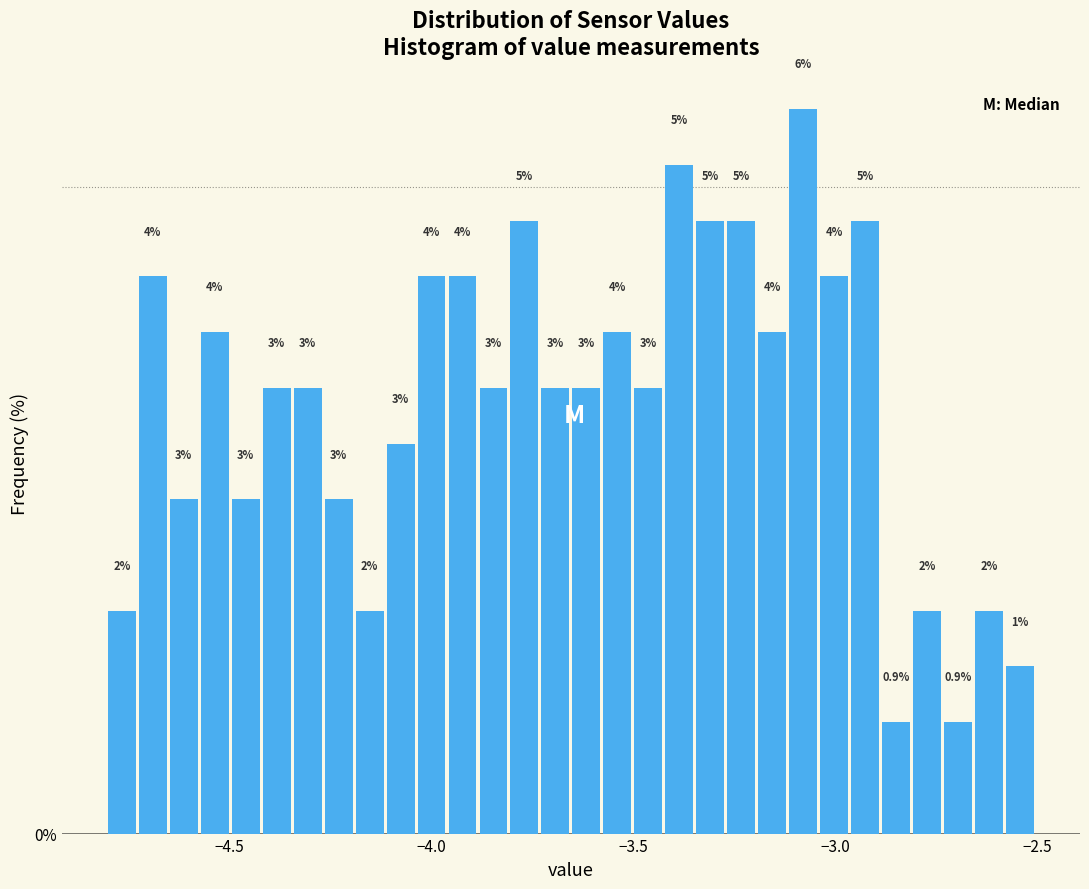

Read against the x-axis, roughly where is the centre of the tallest bar?

-3.10